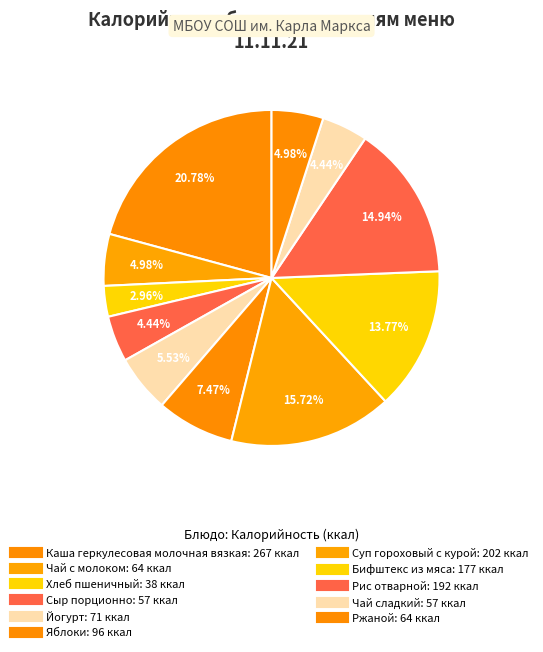

Count the number of slices in the pie.

11